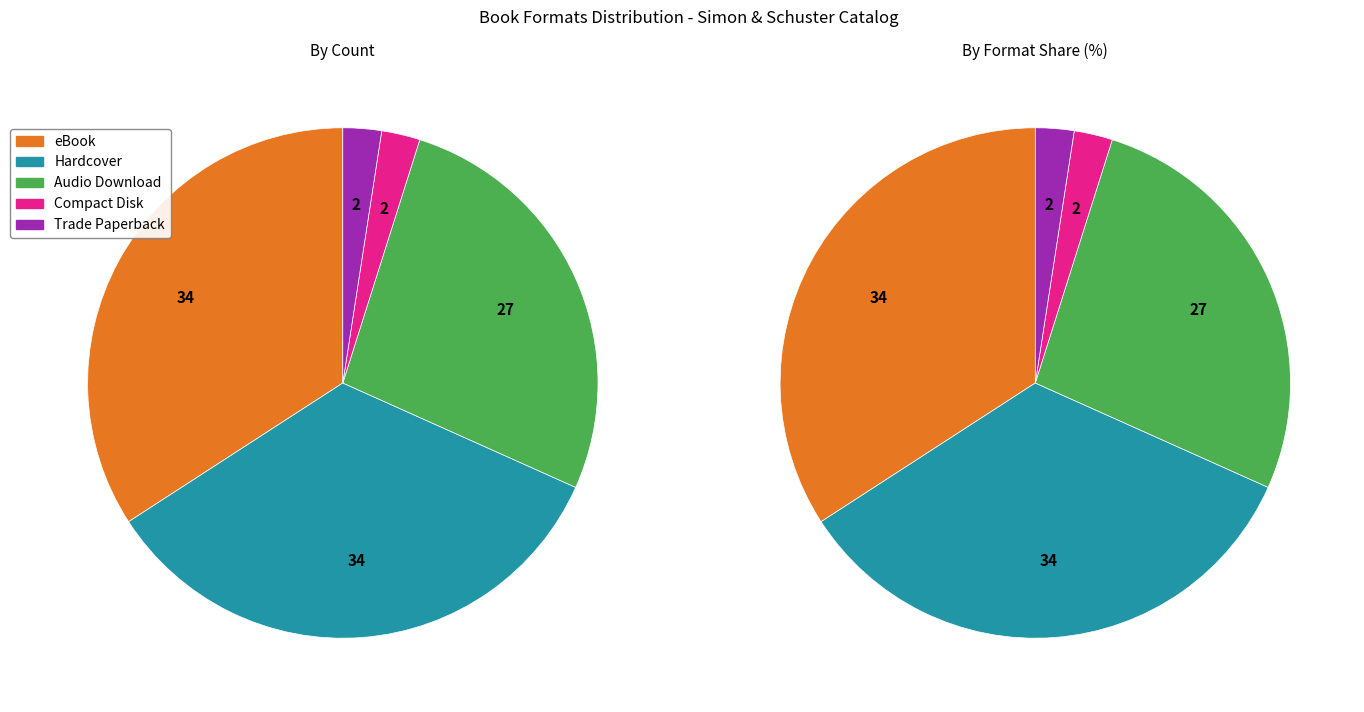

What is the largest slice in the pie chart?

eBook